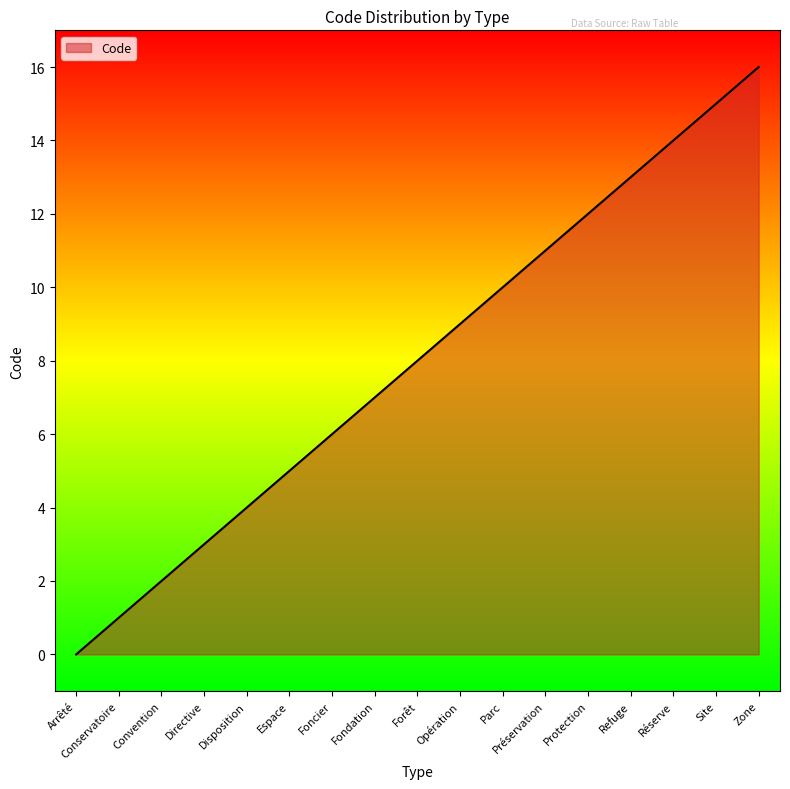

How many lines are shown in the chart?

1